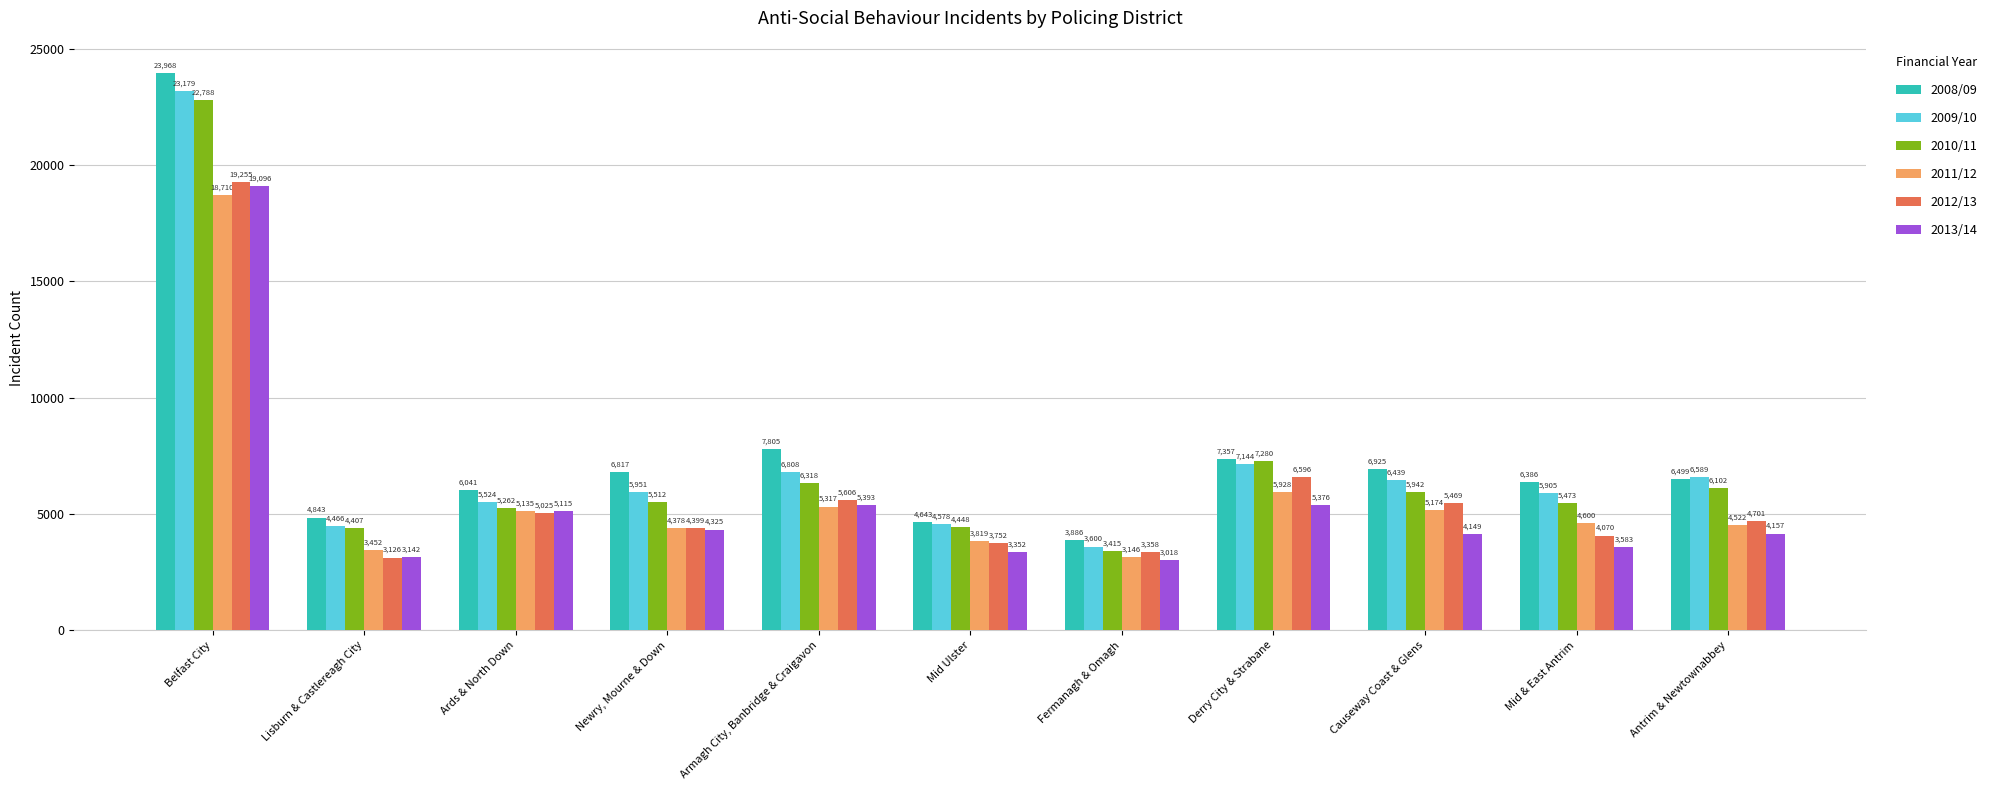

How many categories are shown in the chart?

11